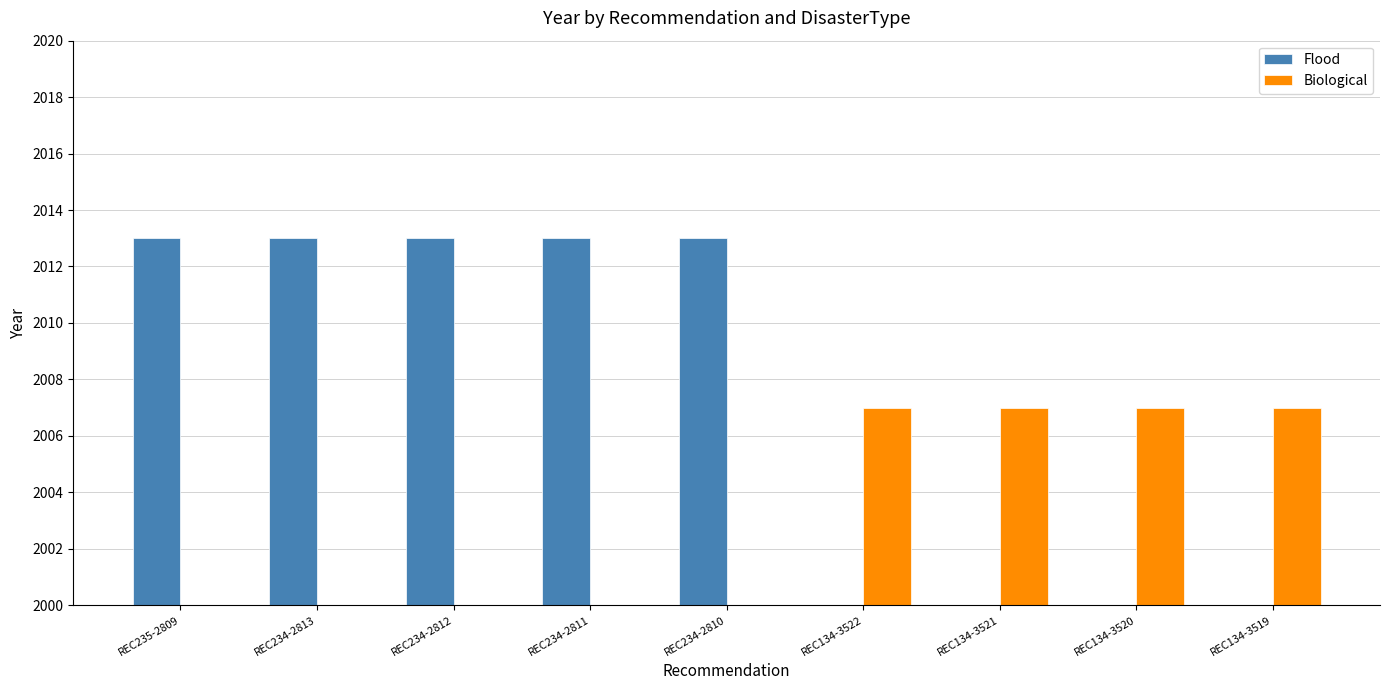

Reading left to right, what are all the values shown in this chart?

Flood: 2013	2013	2013	2013	2013	0	0	0	0
Biological: 0	0	0	0	0	2007	2007	2007	2007